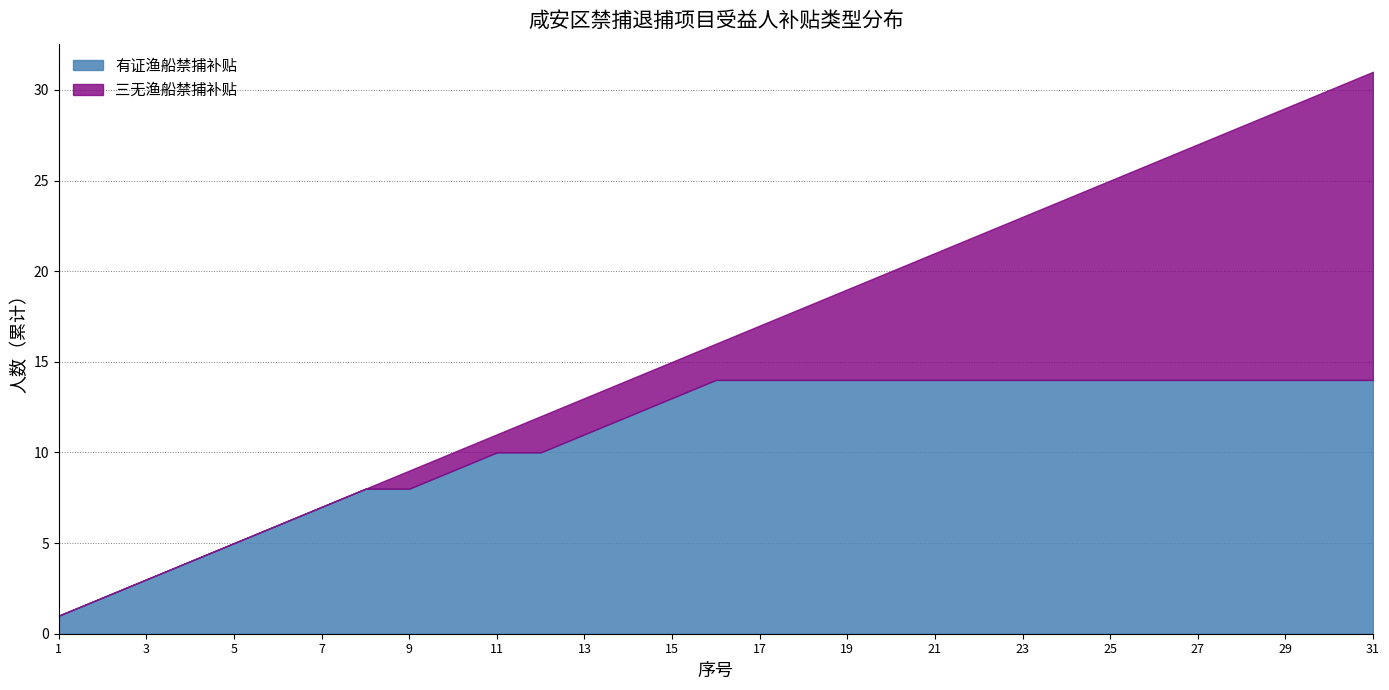

The value of 三无渔船禁捕补贴 at 21 is 2. True or false?

False